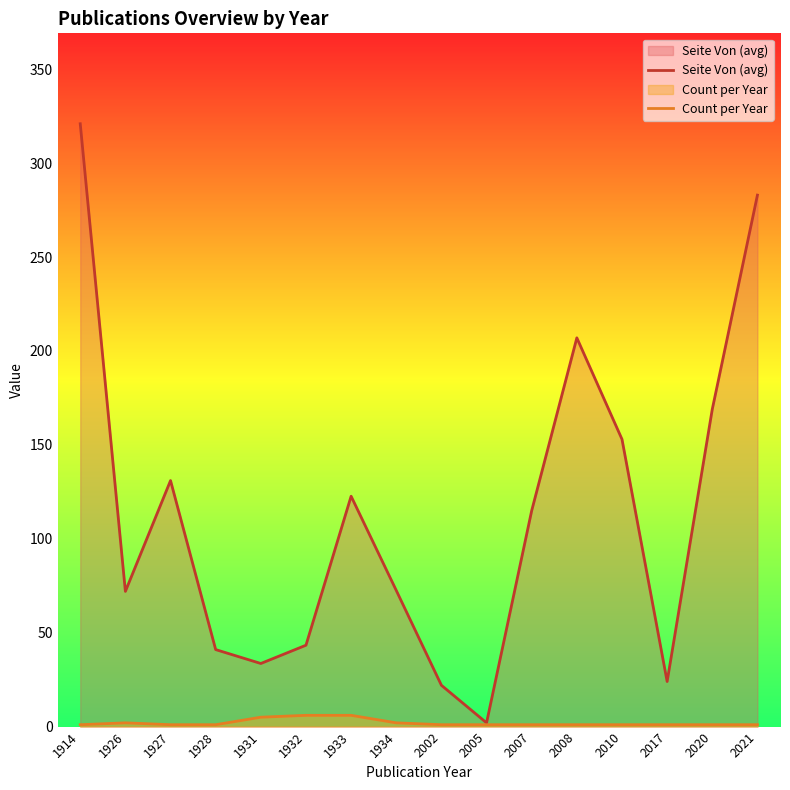

The Seite Von (avg) series shows 189.0 at 1927. True or false?

False